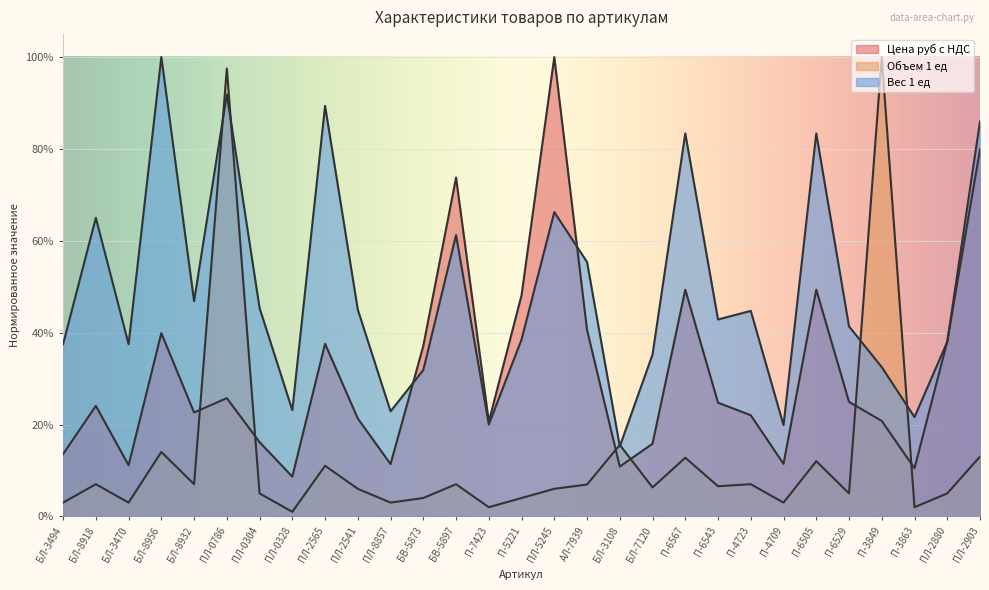

What are all the series names shown in the legend?

Цена руб с НДС, Объем 1 ед, Вес 1 ед